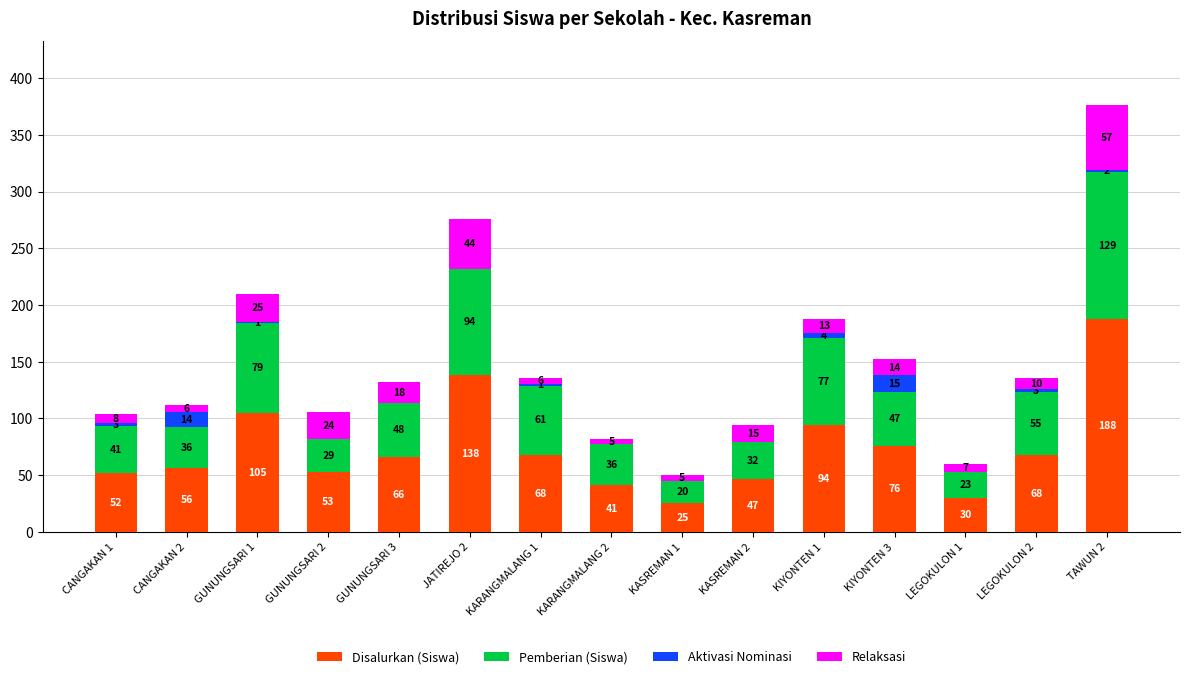

What is the total value across all series at KARANGMALANG 1?

136